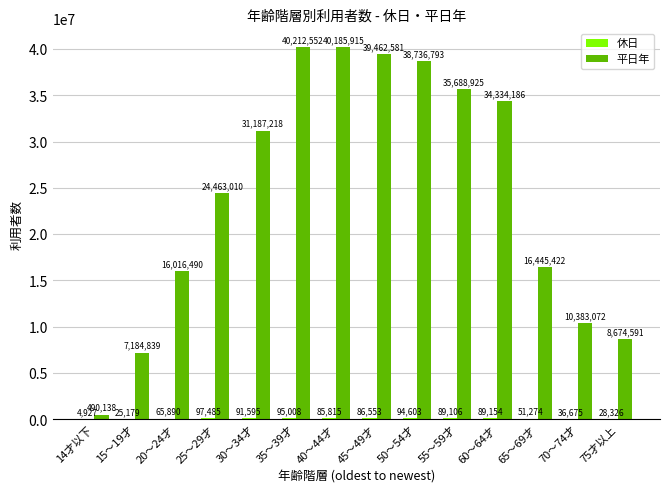

What value does the 平日年 series have at 15～19才?

7184839.2